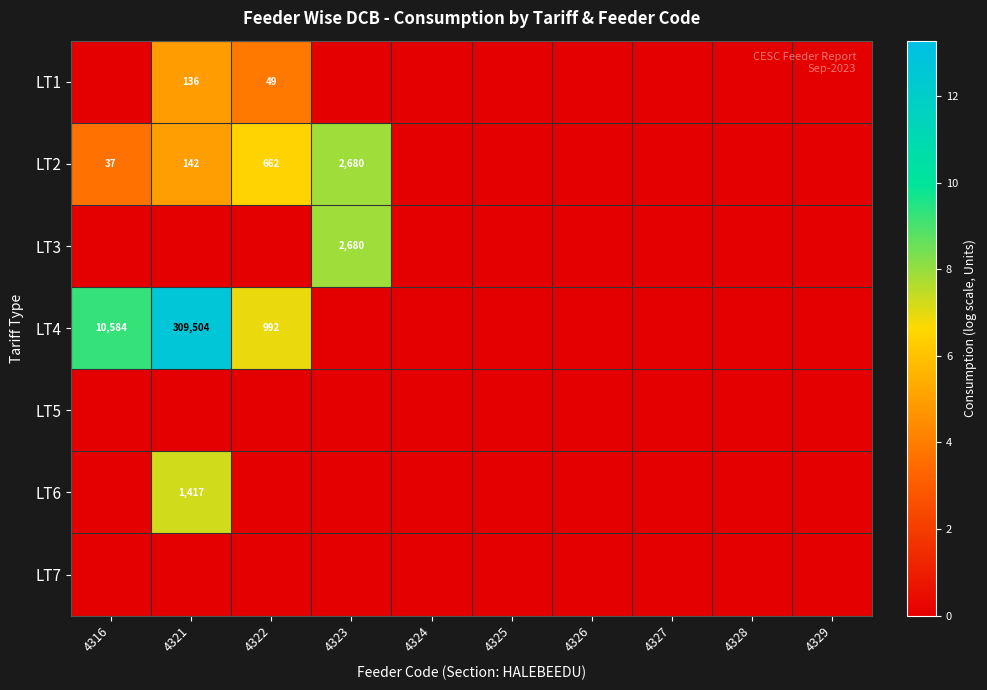

List the series in order of their peak value, lowest first.

LT5, LT7, LT1, LT6, LT2, LT3, LT4